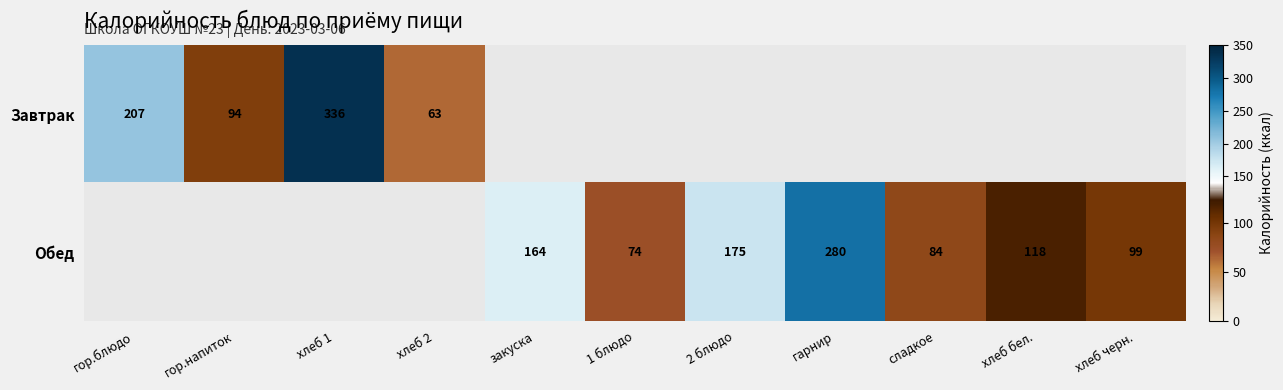

True or false: Завтрак has a value of 363 at гор.блюдо.

False